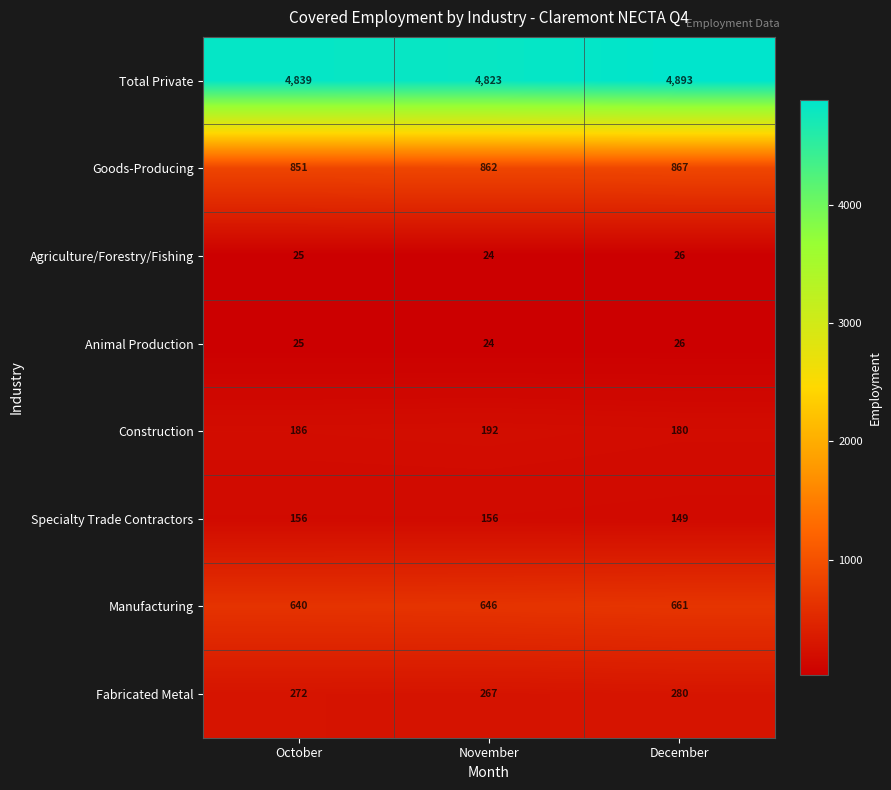

Which series changed the most between October and December?

Total Private